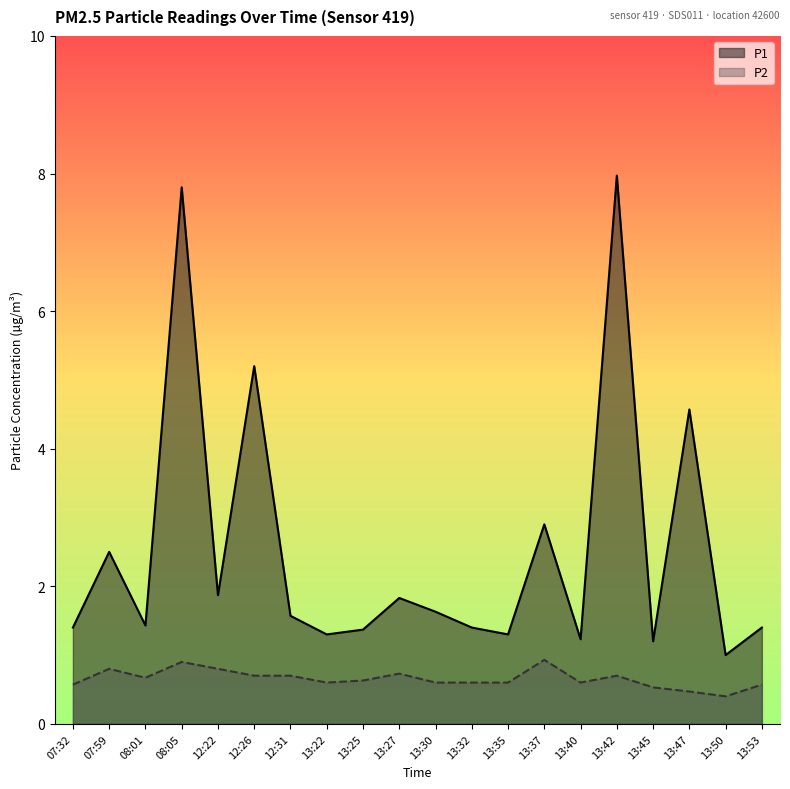

Where is the first local maximum for P2?

07:59